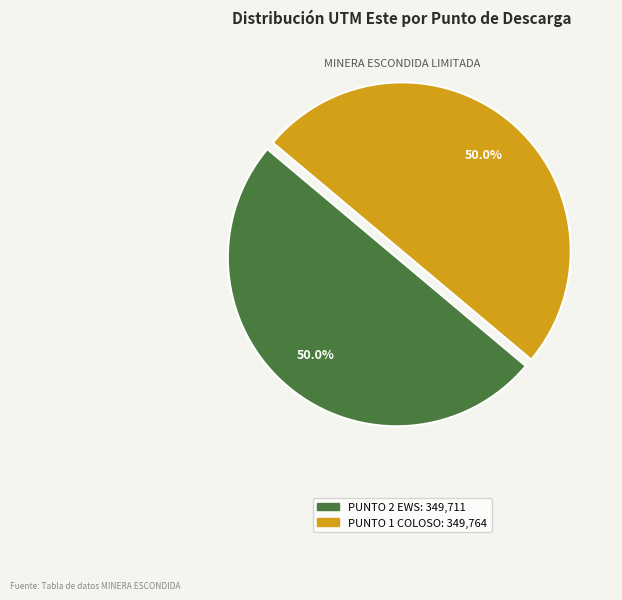

Count the number of slices in the pie.

2